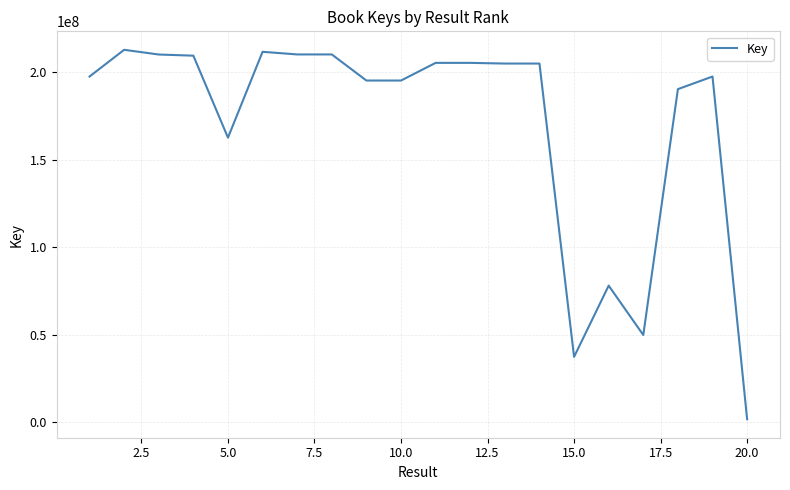

What is the greatest value displayed?

212650917